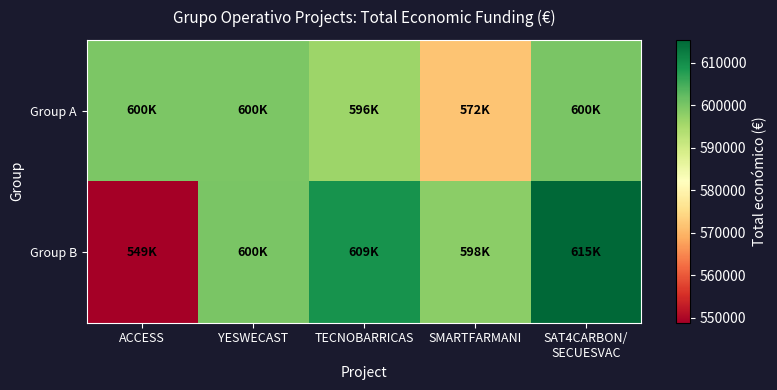

Reading left to right, transcribe all the data shown in this chart.

Group A: ACCESS=599779	YESWECAST=599792	TECNOBARRICAS=596384	SMARTFARMANI=571965	SAT4CARBON/
SECUESVAC=600000
Group B: ACCESS=548889	YESWECAST=600000	TECNOBARRICAS=609206	SMARTFARMANI=598139	SAT4CARBON/
SECUESVAC=615375